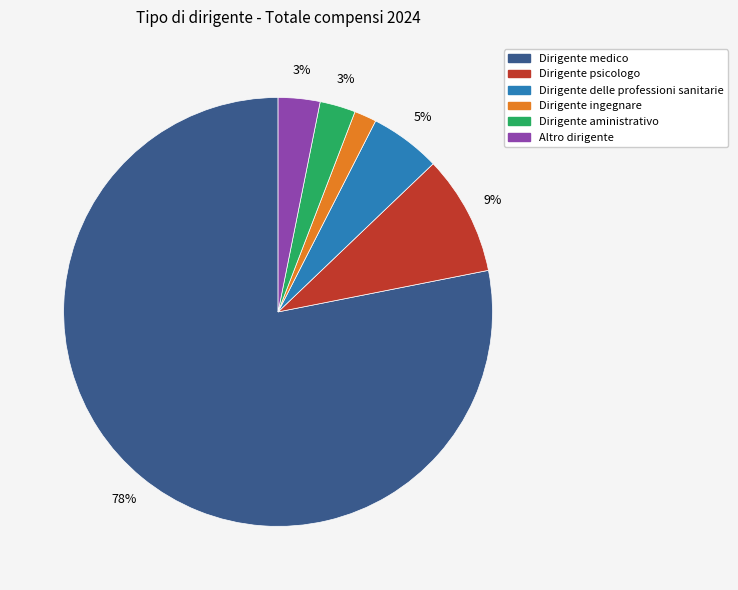

To the nearest percent, what is the average slice percentage?

17%